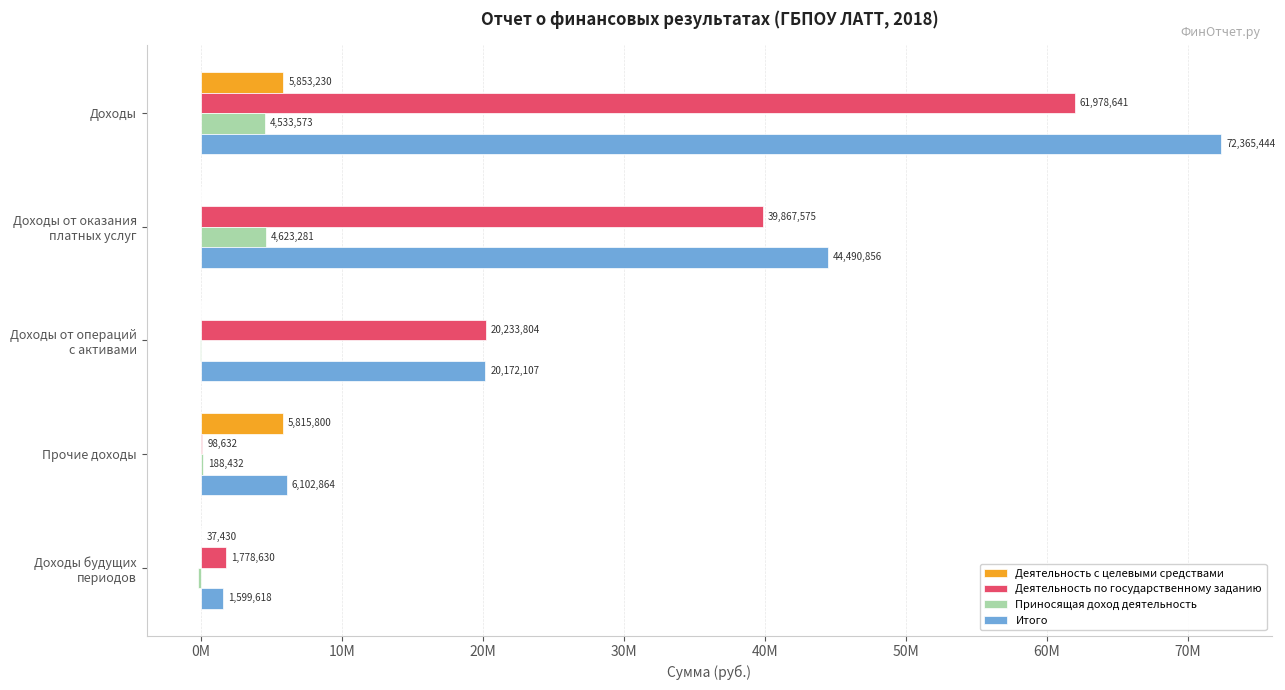

Which series has the largest total across all categories?

Итого